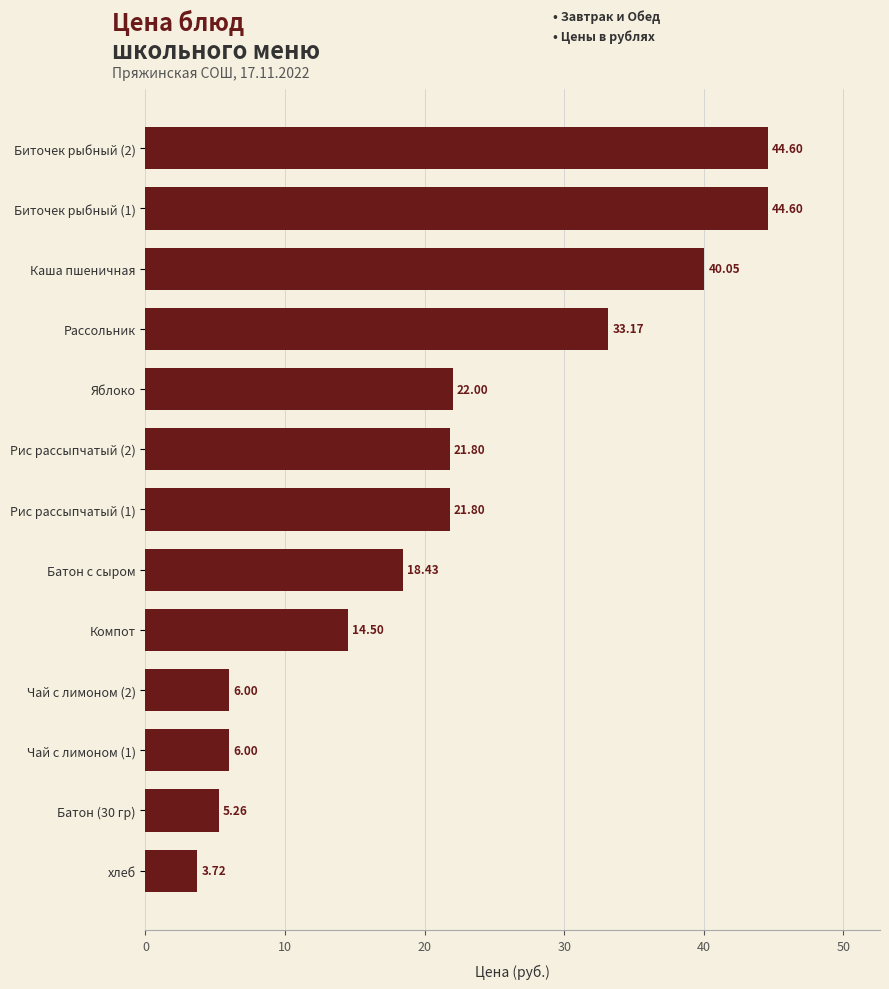

What is the sum of all values?

281.9